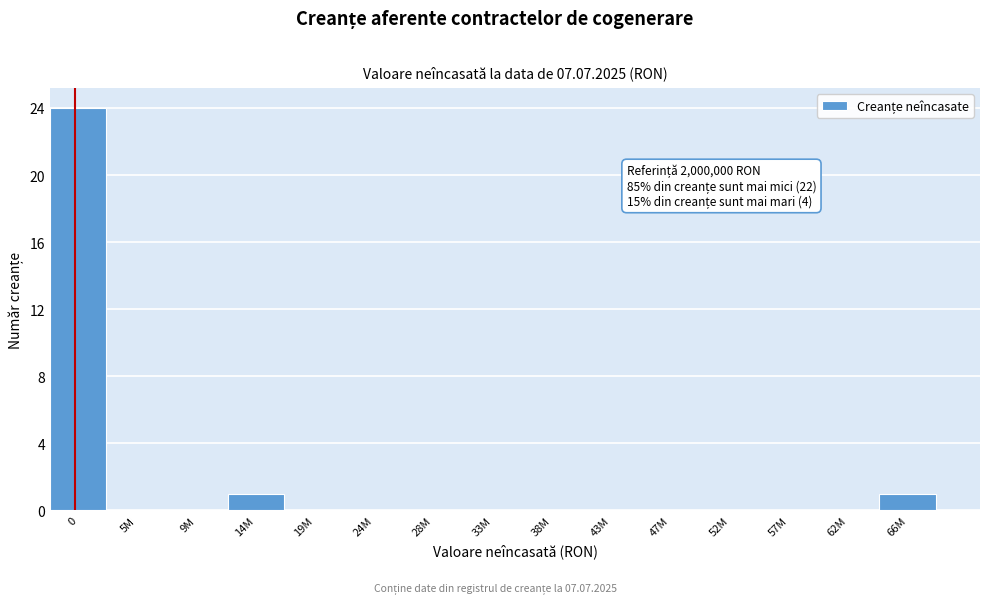

Reading left to right, what are all the values shown in this chart?

0=24	5M=0	9M=0	14M=1	19M=0	24M=0	28M=0	33M=0	38M=0	43M=0	47M=0	52M=0	57M=0	62M=0	66M=1